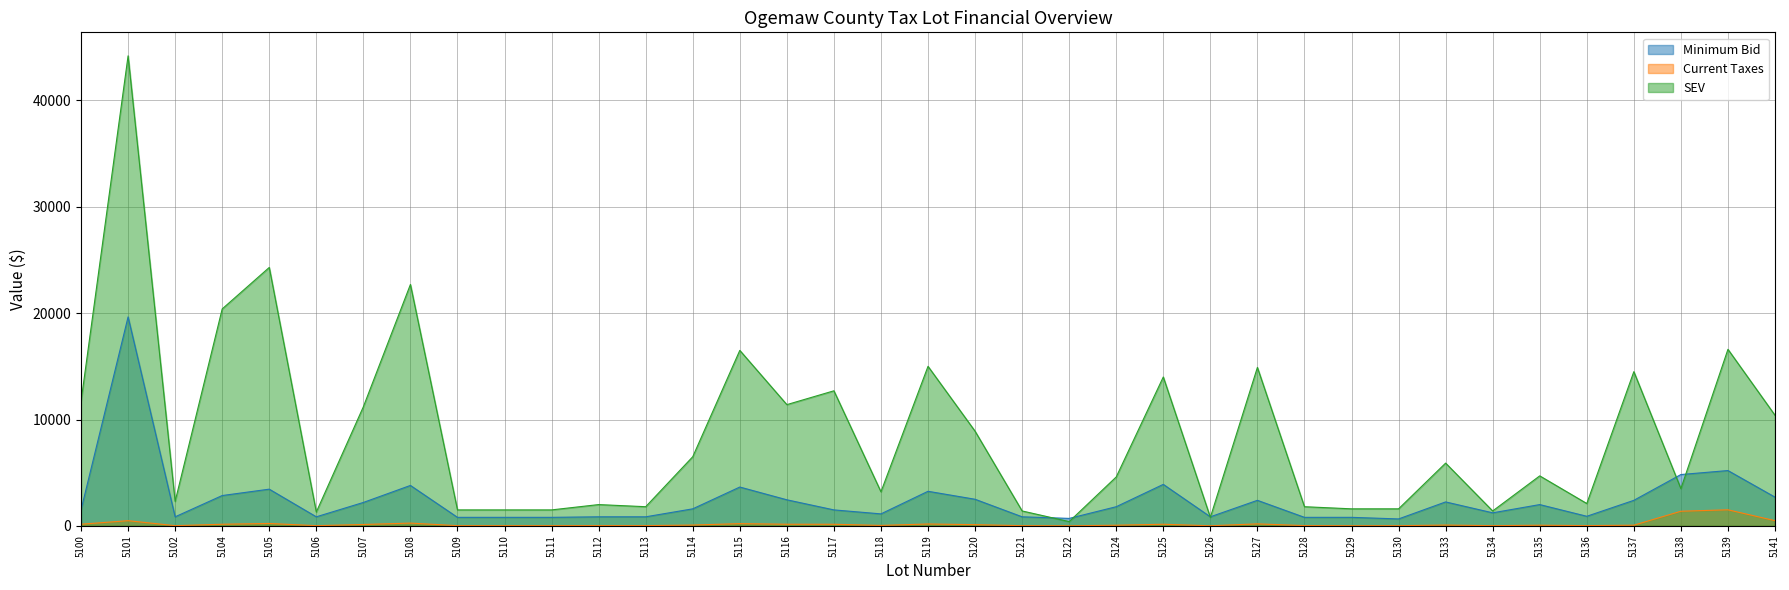

Where is the first local maximum for Current Taxes?

5101